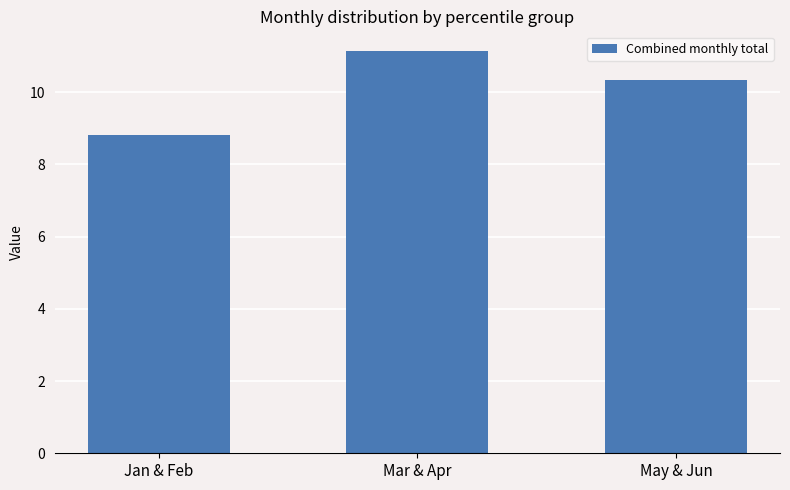

Is it true that the value at Mar & Apr is 11.1?

True